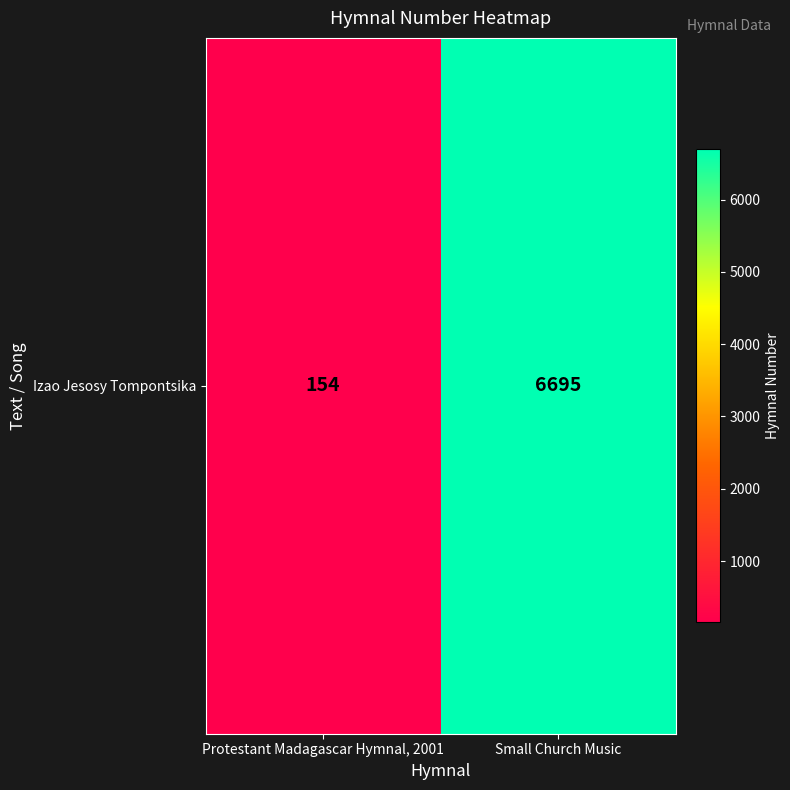

List the labels in order of value, smallest first.

Protestant Madagascar Hymnal, 2001, Small Church Music